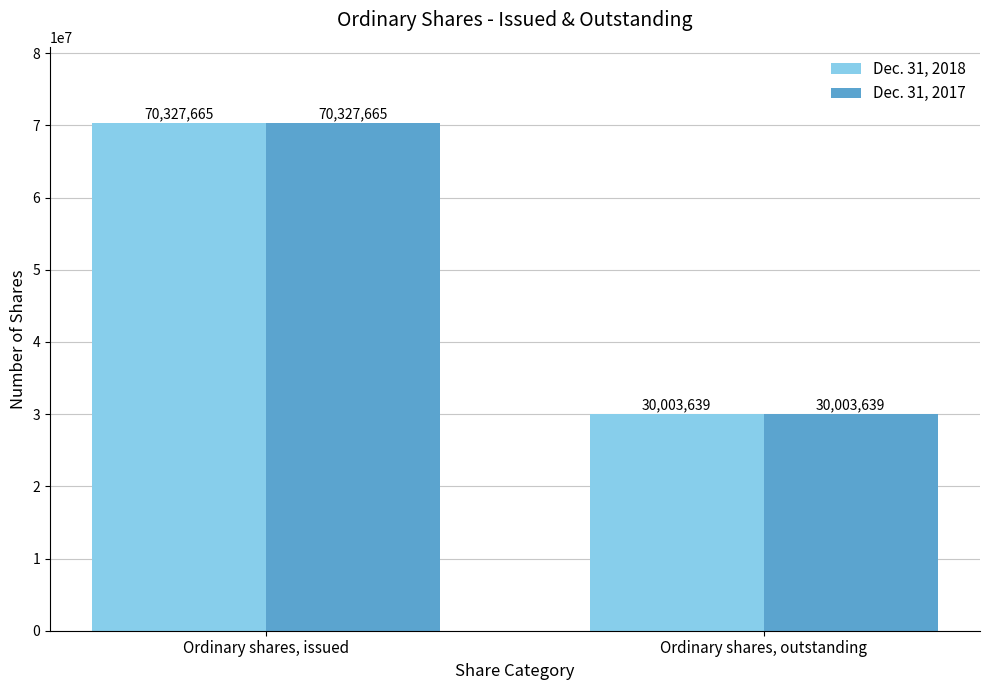

What position from the right is Ordinary shares, issued?

2